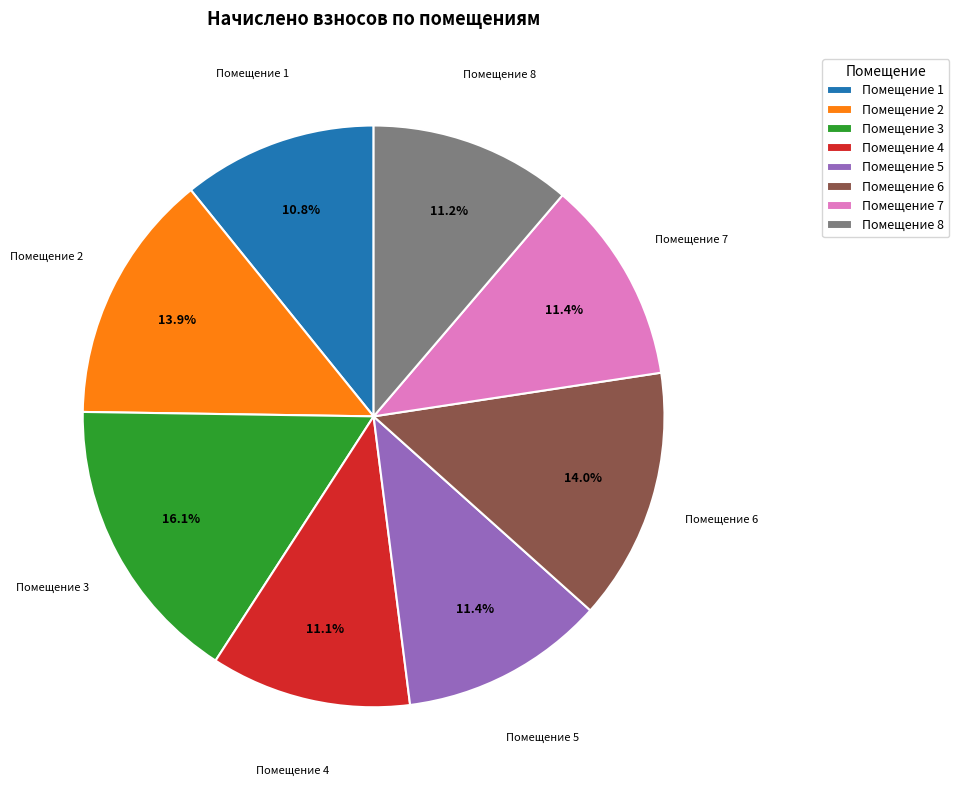

To the nearest percent, what is the difference between the largest and smallest slice percentages?

5%